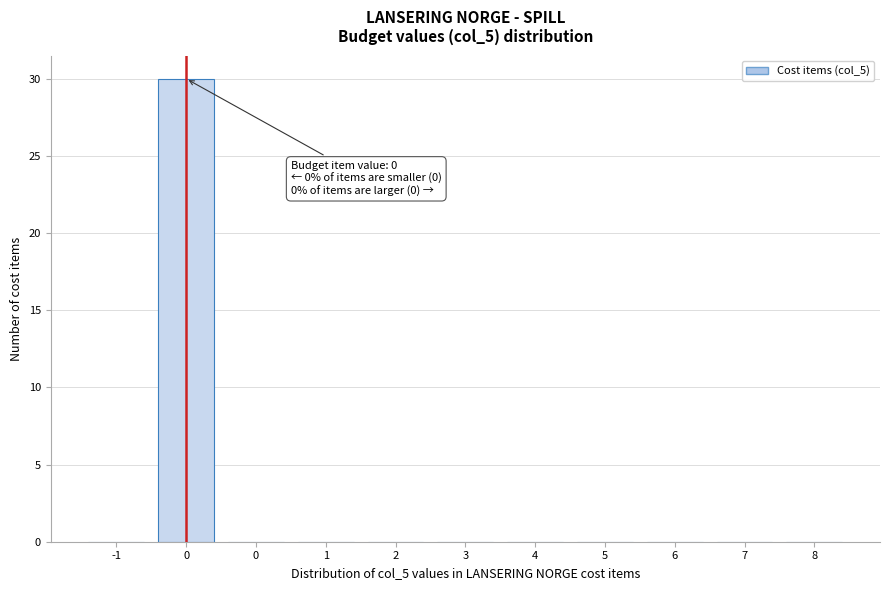

Count the number of data series in this chart.

1